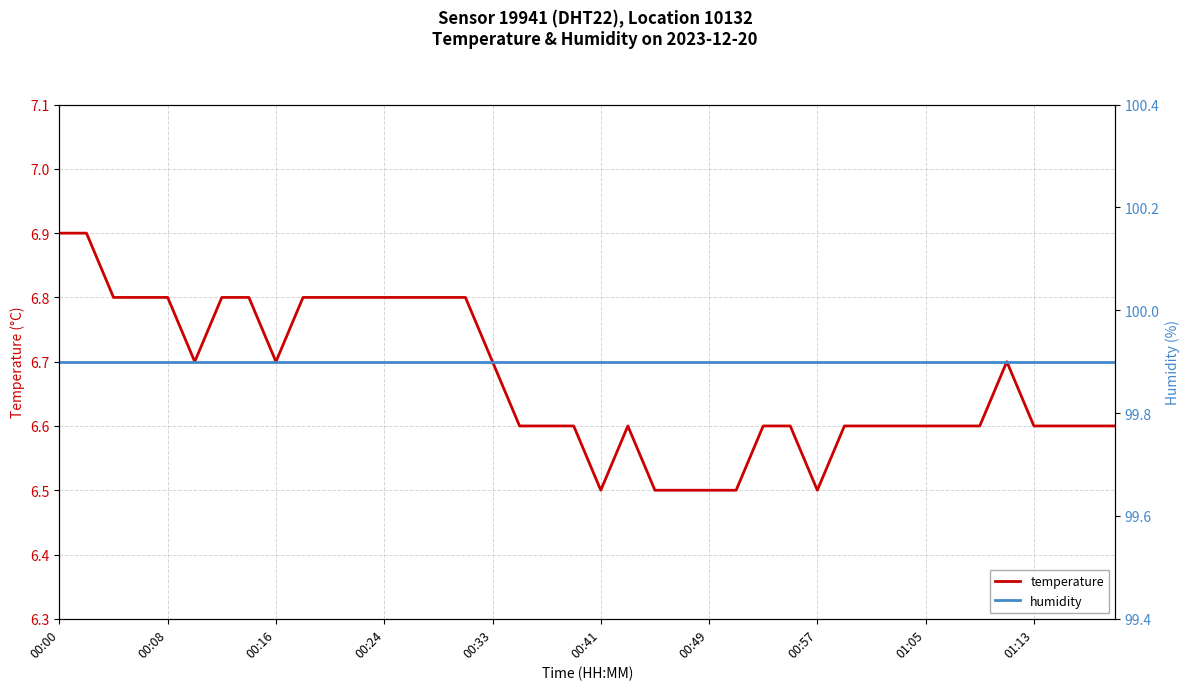

How many lines are shown in the chart?

2